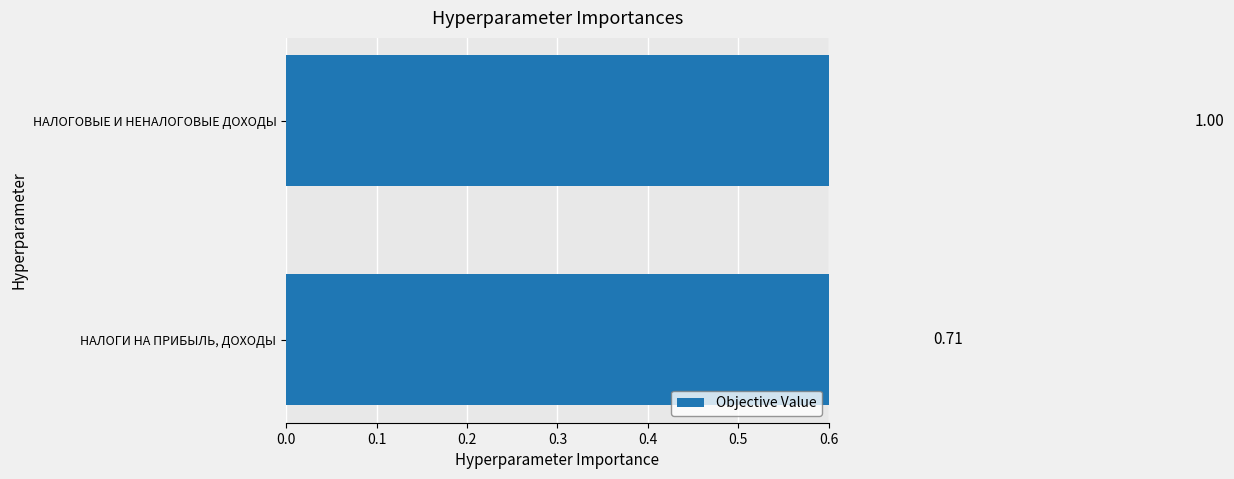

What is the average value?

0.9